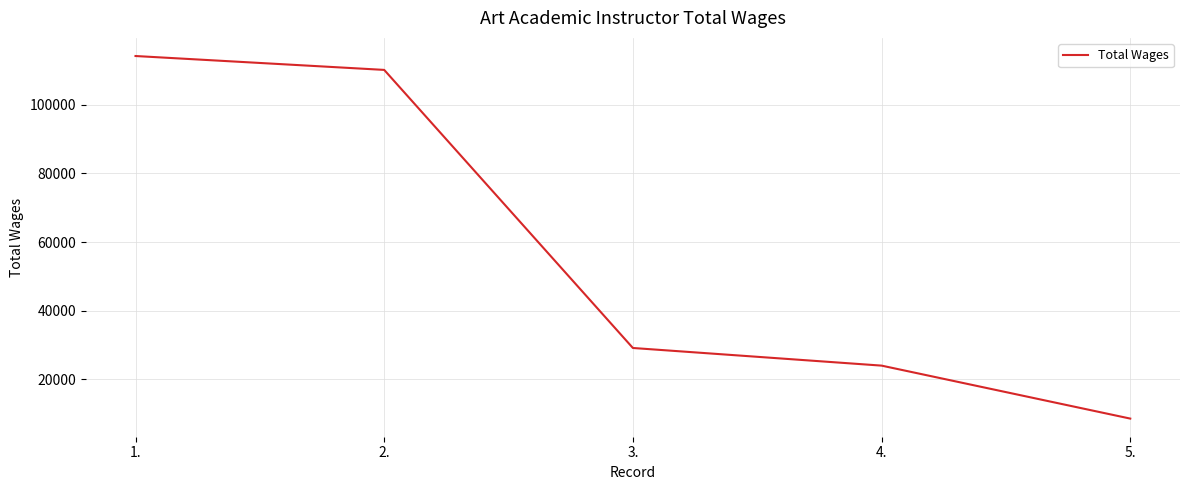

The value at 5. is 8573. True or false?

True